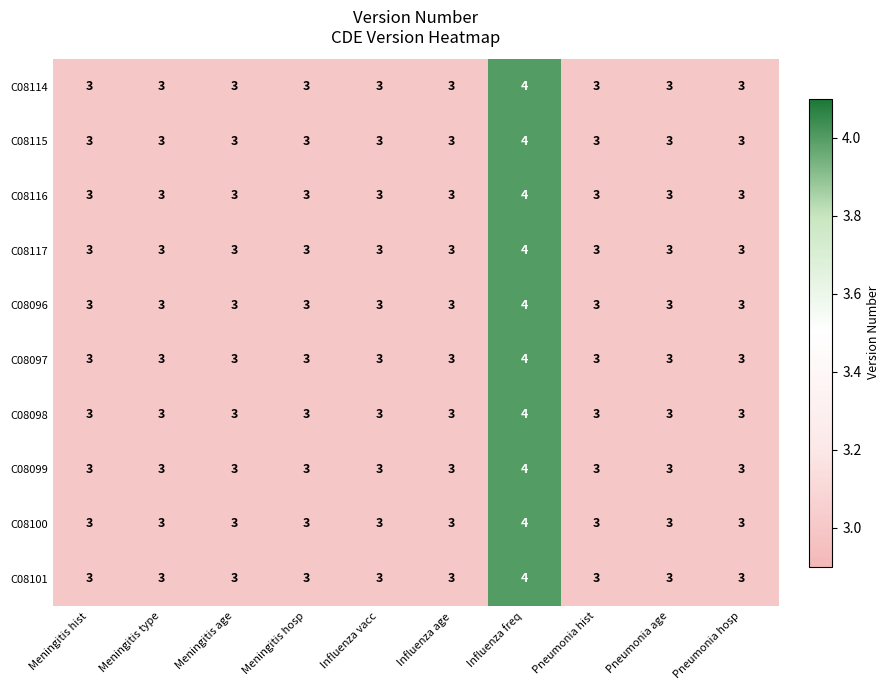

What is the minimum value for C08115?

3